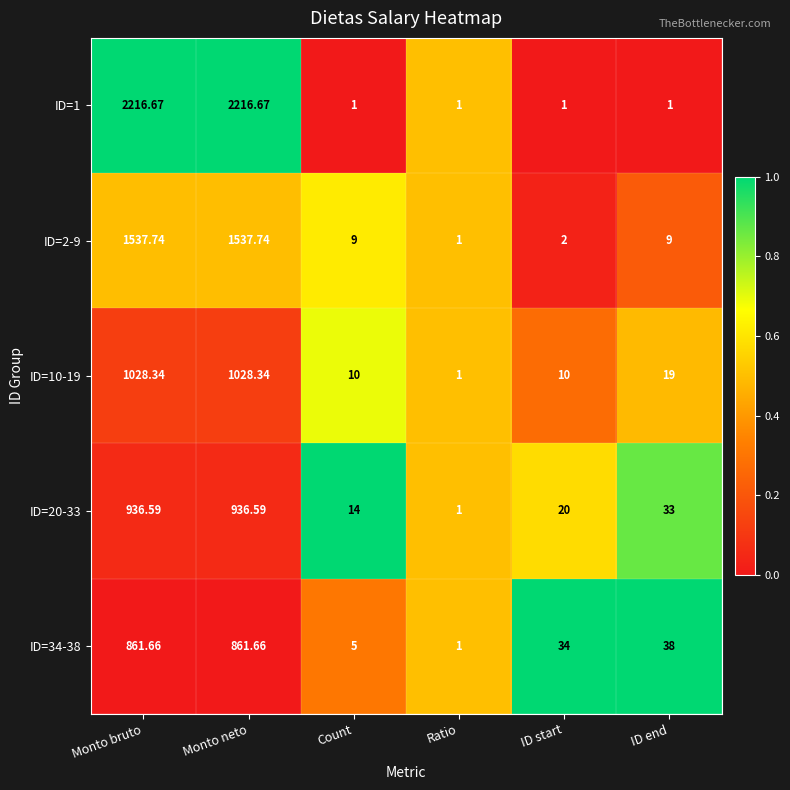

Where does the ID=34-38 series first go above 38?

Monto bruto